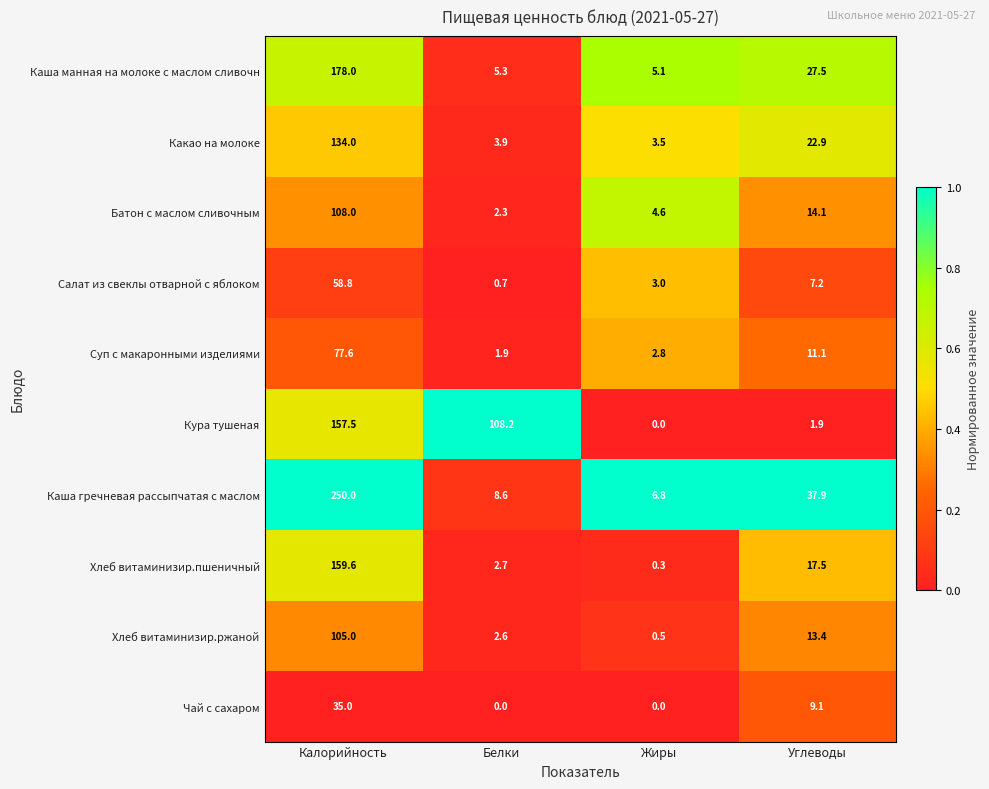

The Батон с маслом сливочным series shows 4.6 at Жиры. True or false?

True